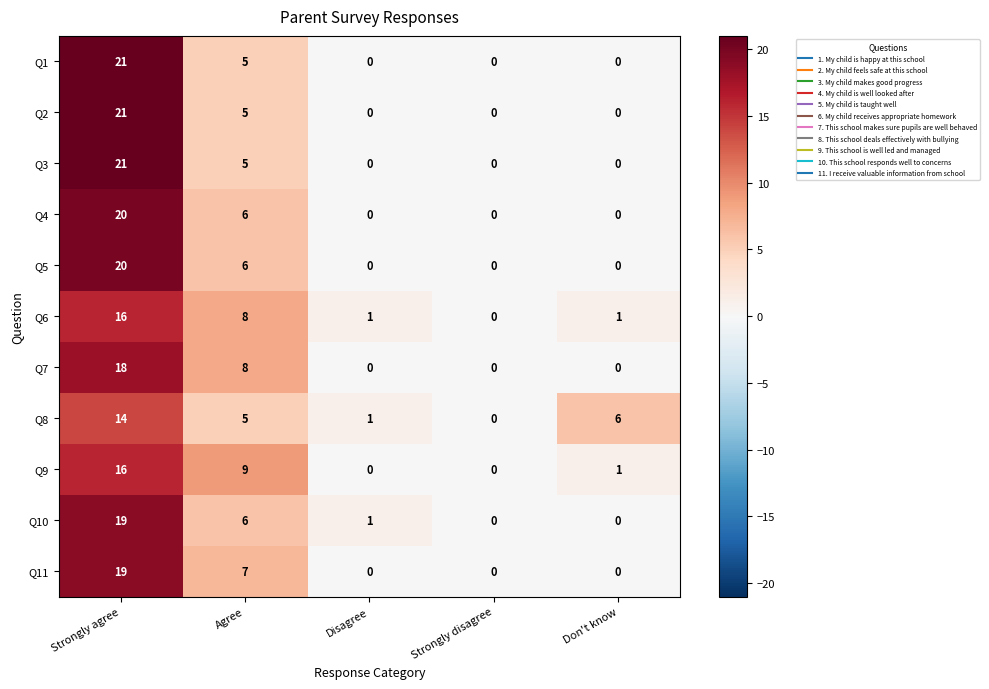

What is the sum of all Q9 values?

26